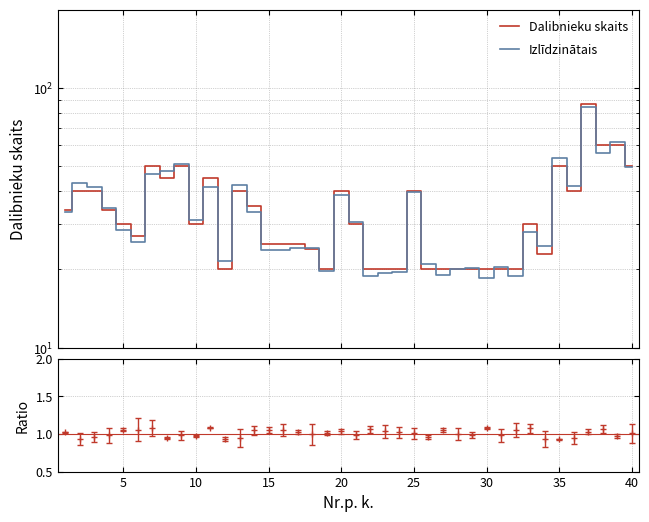

Which series has the widest spread of values?

Dalibnieku skaits